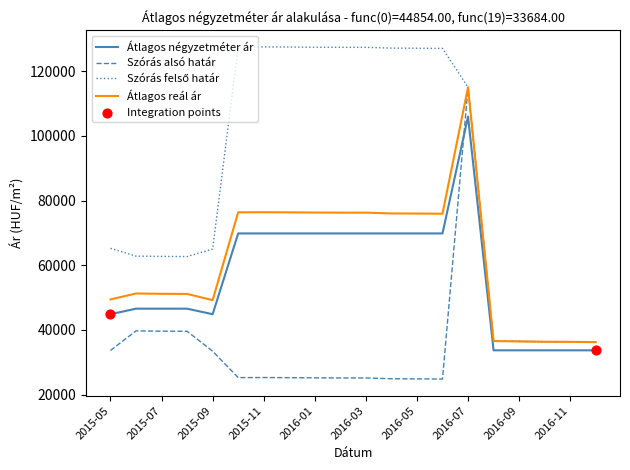

True or false: Átlagos reál ár and Átlagos négyzetméter ár cross at least once.

False